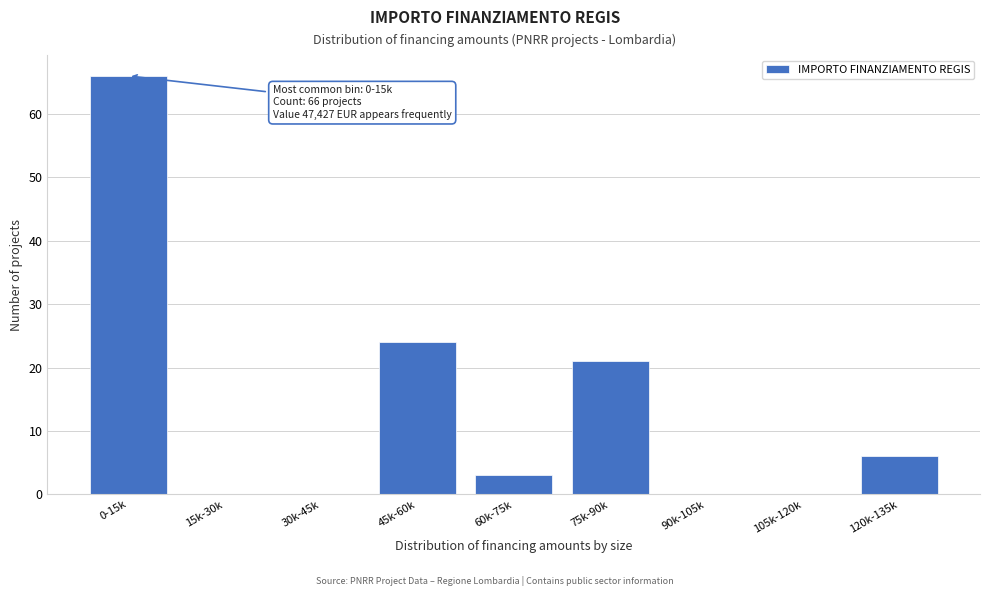

Reading left to right, list all the values displayed in this chart.

0-15k=66	15k-30k=0	30k-45k=0	45k-60k=24	60k-75k=3	75k-90k=21	90k-105k=0	105k-120k=0	120k-135k=6